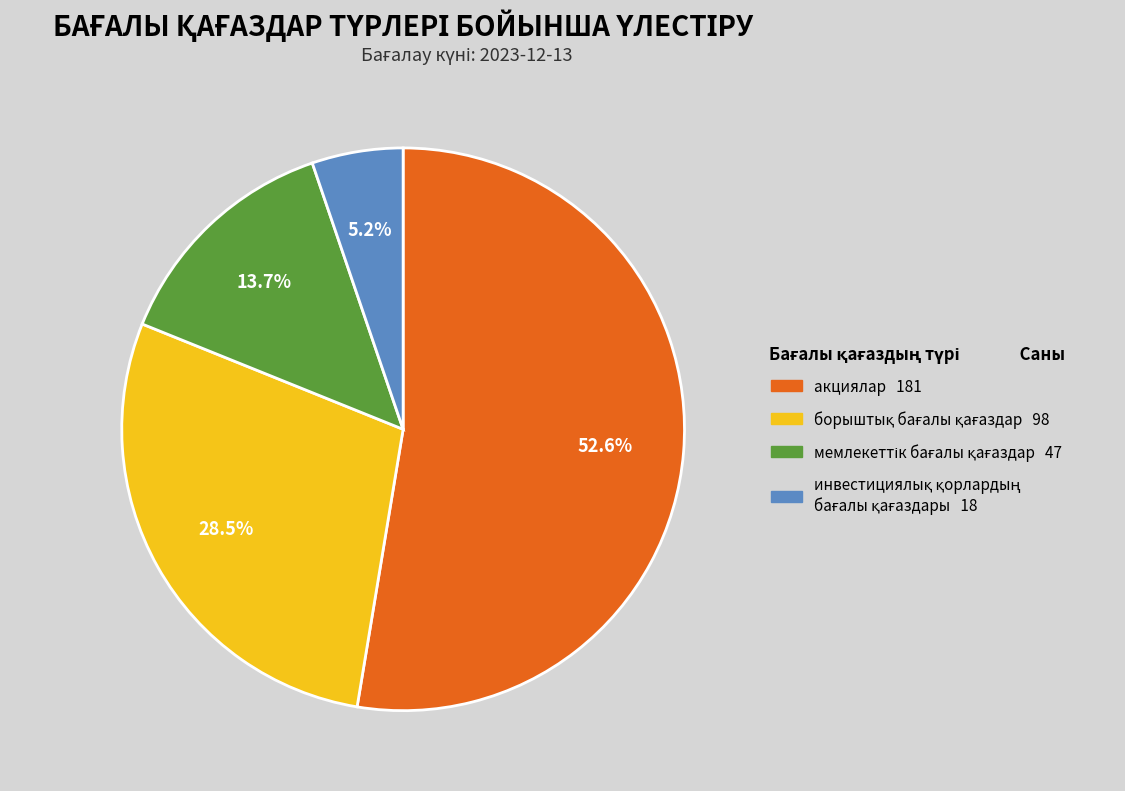

What is the largest slice in the pie chart?

акциялар